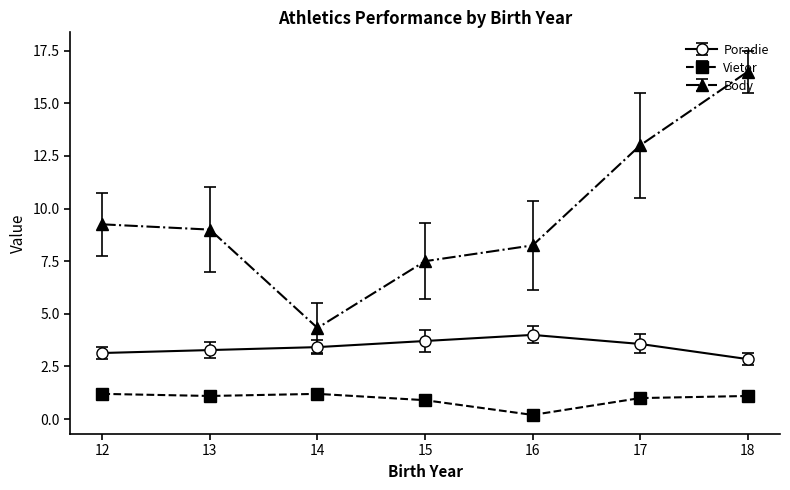

Which category has the highest value across all series?

18